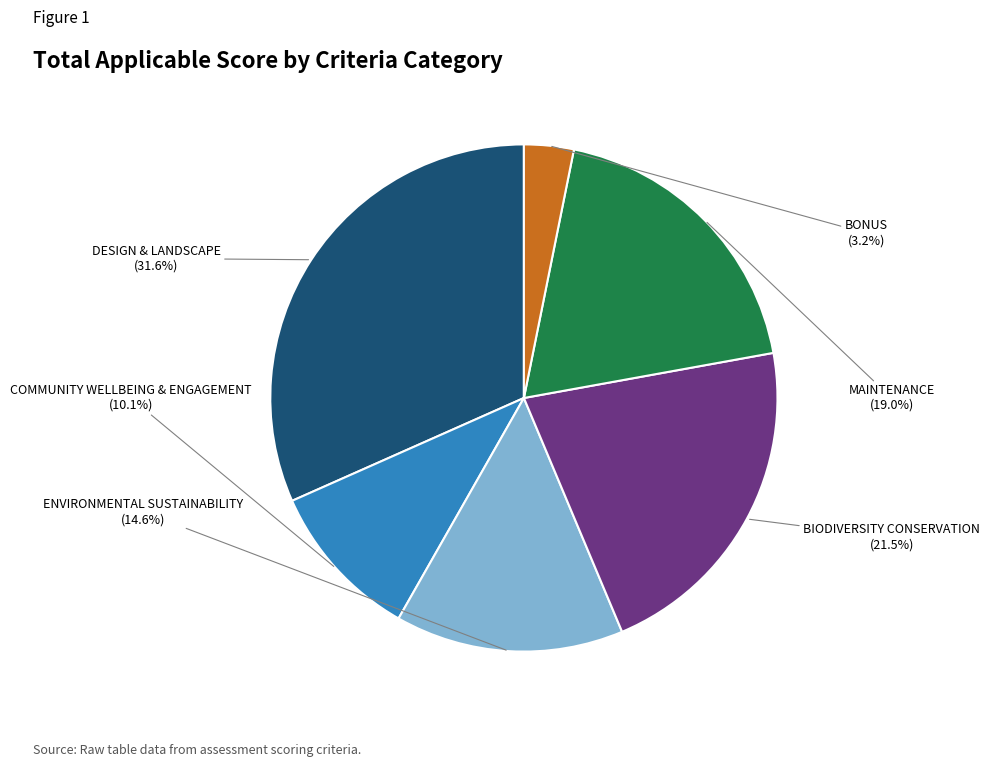

Count the number of slices in the pie.

6